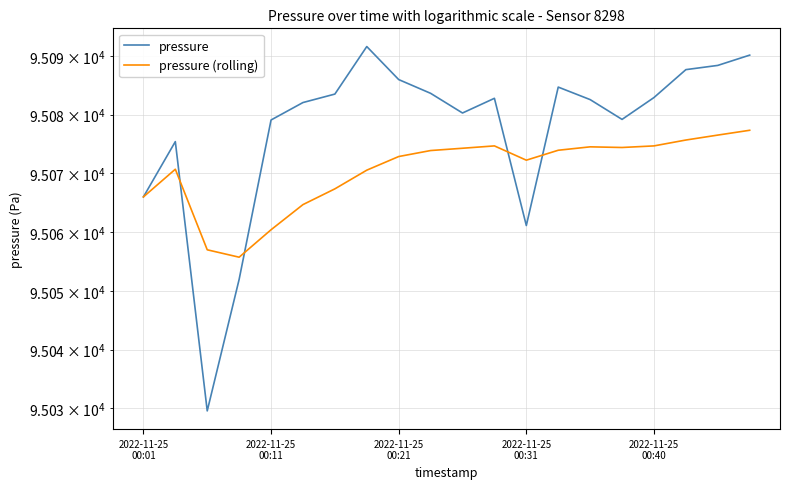

Between 13 and 10, which is larger?

13